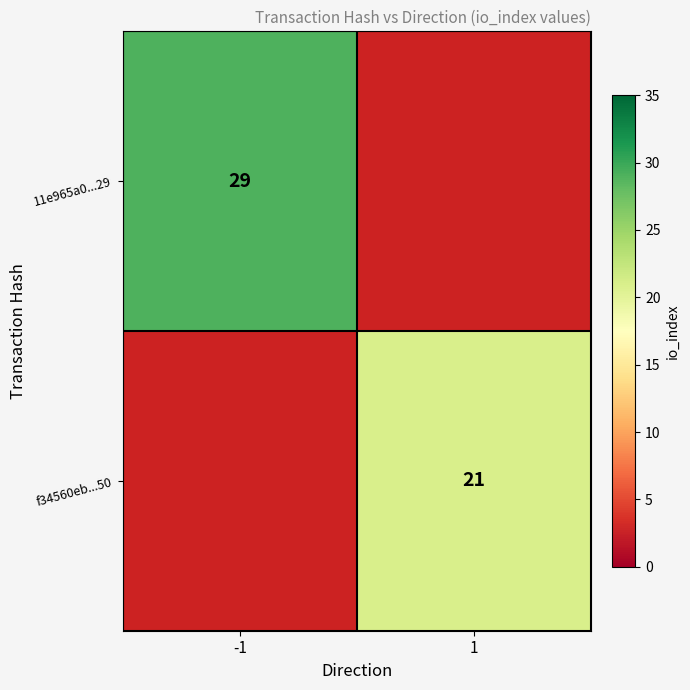

True or false: 11e965a0...29 has a value of 29 at -1.

True